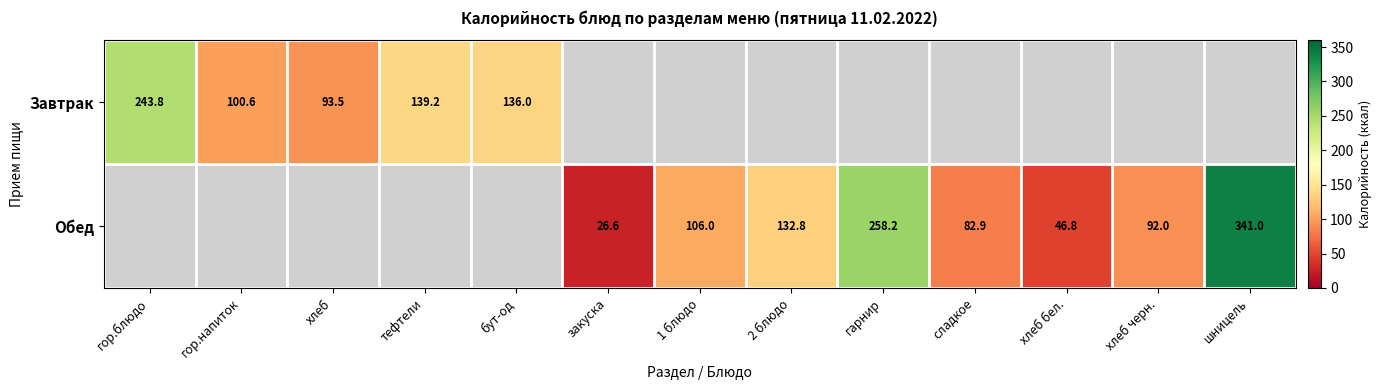

Rank the series by their average value, from highest to lowest.

Завтрак, Обед